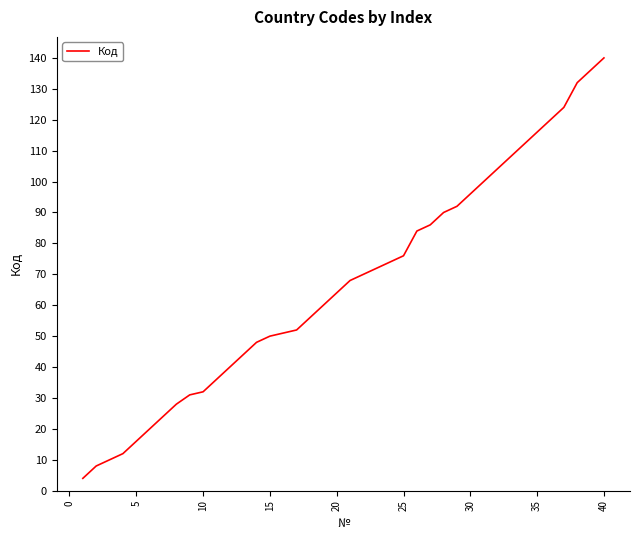

What is the smallest value displayed?

4